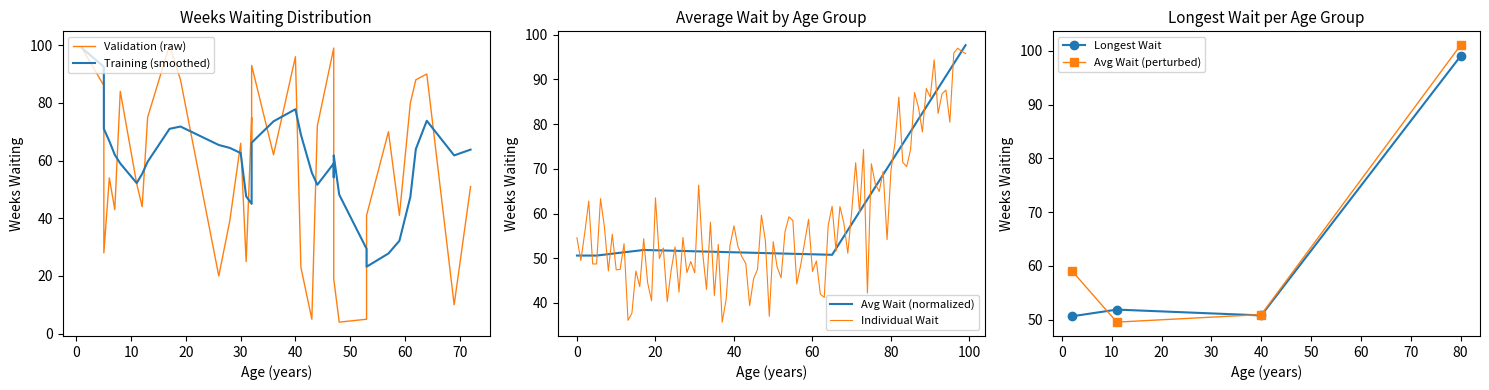

What is the value of the 2nd point from the left?

51.9